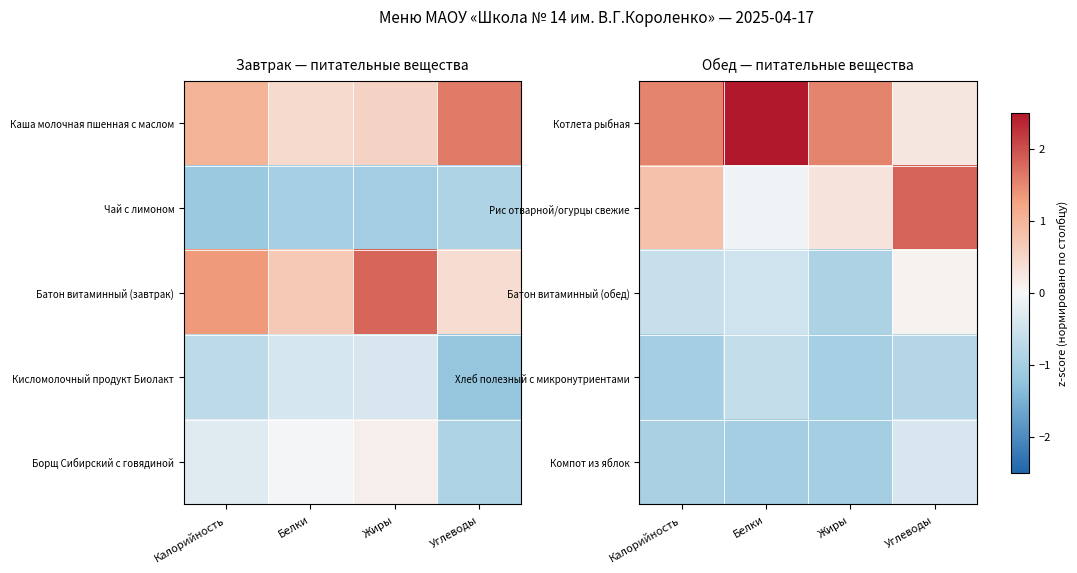

What is the approximate value of Хлеб полезный с микронутриентами at Калорийность?

-1.0